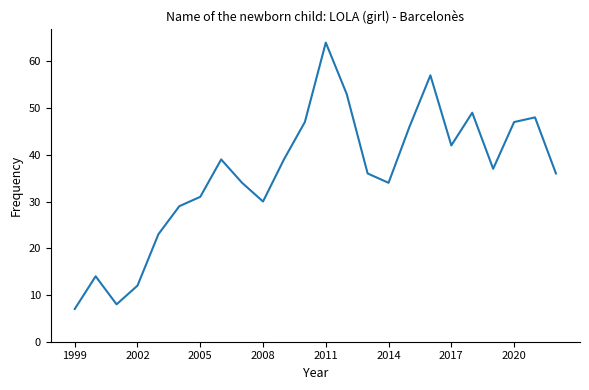

What is the difference between the maximum and minimum values?

57